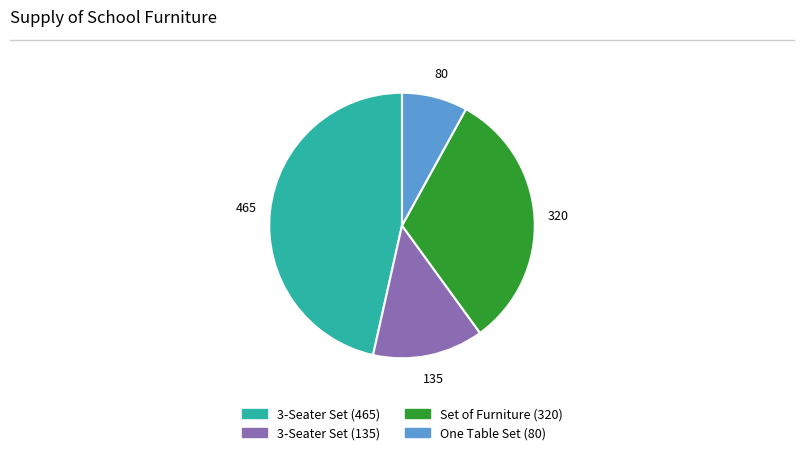

Between Set of Furniture (320) and 3-Seater Set (465), which is larger?

3-Seater Set (465)